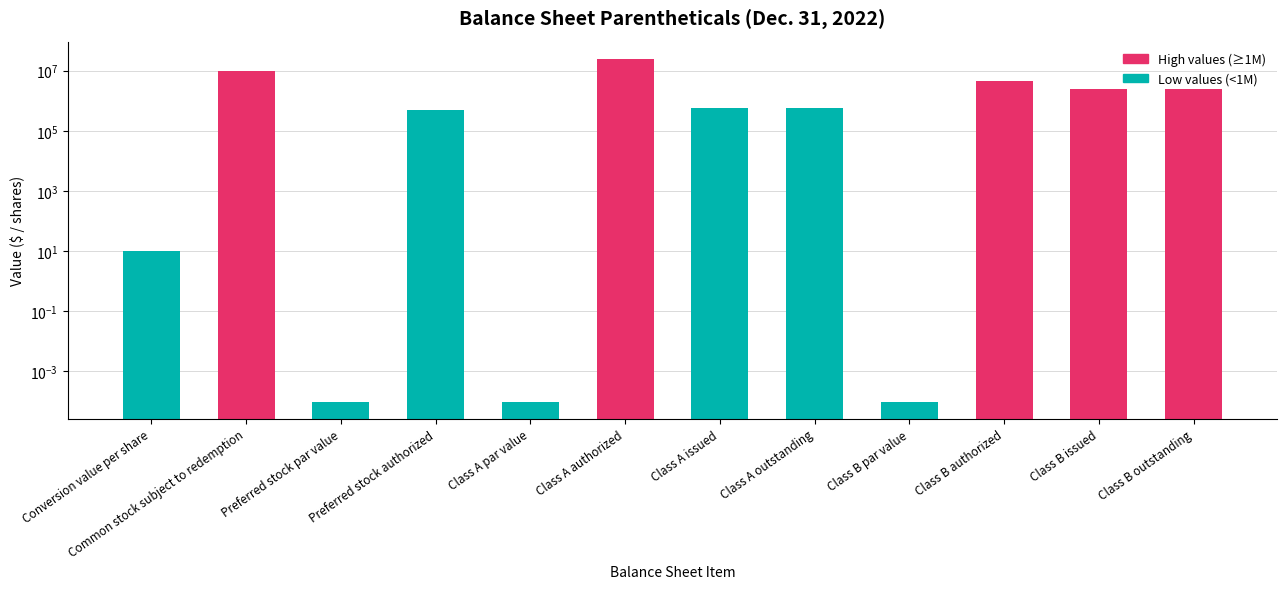

What is the sum of the values at Class B issued and Preferred stock par value?

2443750.0